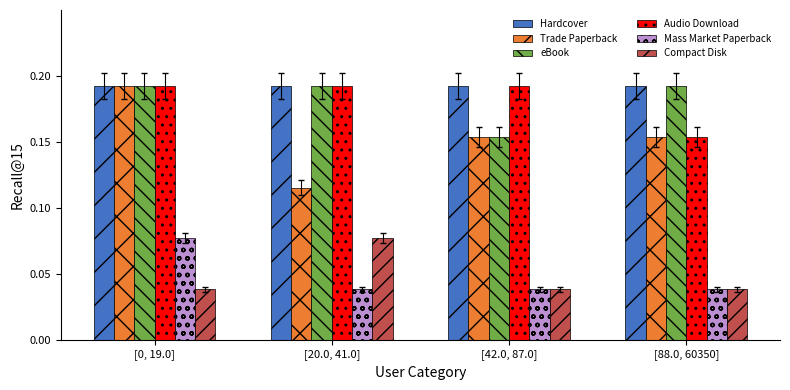

Count the Compact Disk values in the range 0 to 1.

4